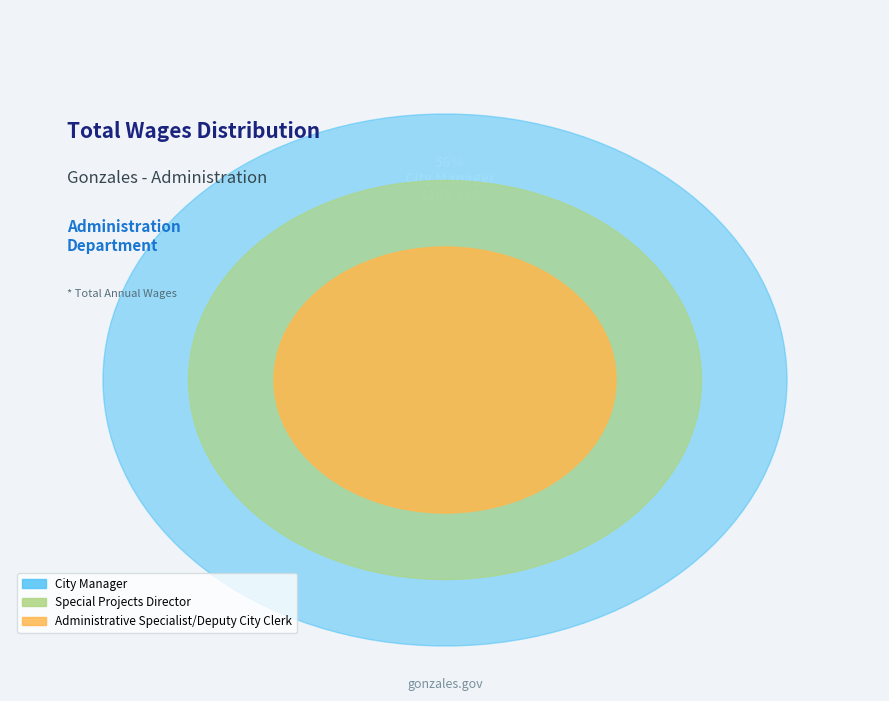

Which category accounts for the majority?

City Manager